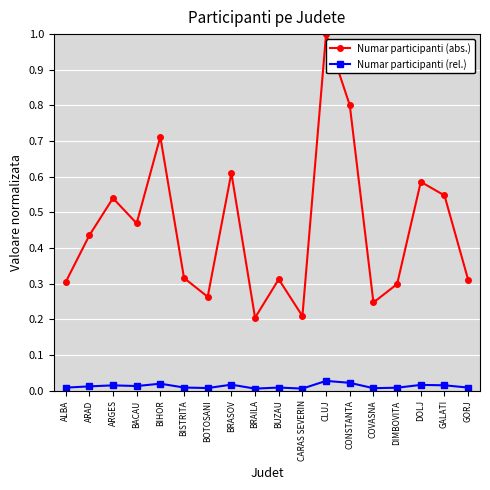

Where is the first local minimum for Numar participanti (abs.)?

BACAU